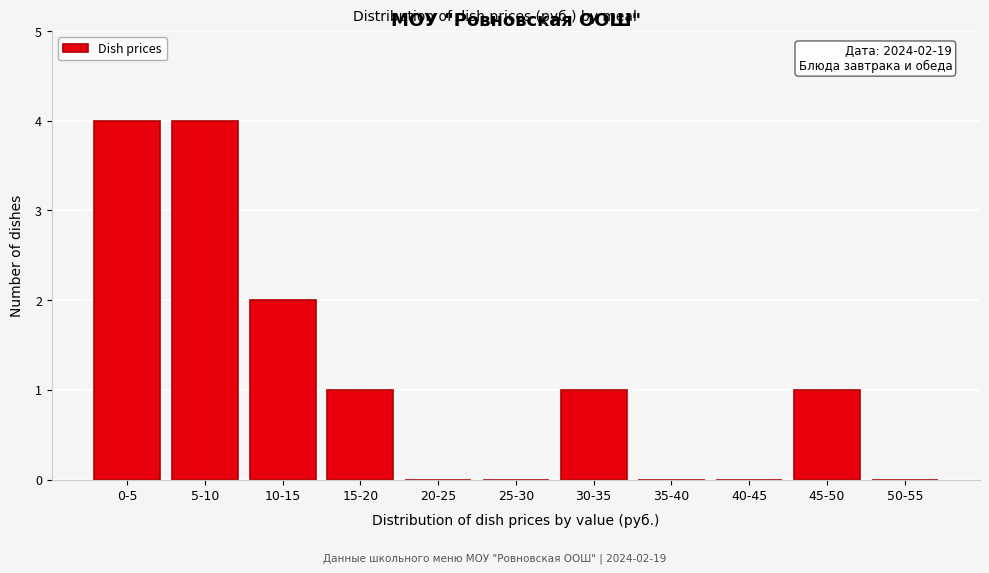

Reading left to right, transcribe all the data shown in this chart.

0-5=4	5-10=4	10-15=2	15-20=1	20-25=0	25-30=0	30-35=1	35-40=0	40-45=0	45-50=1	50-55=0